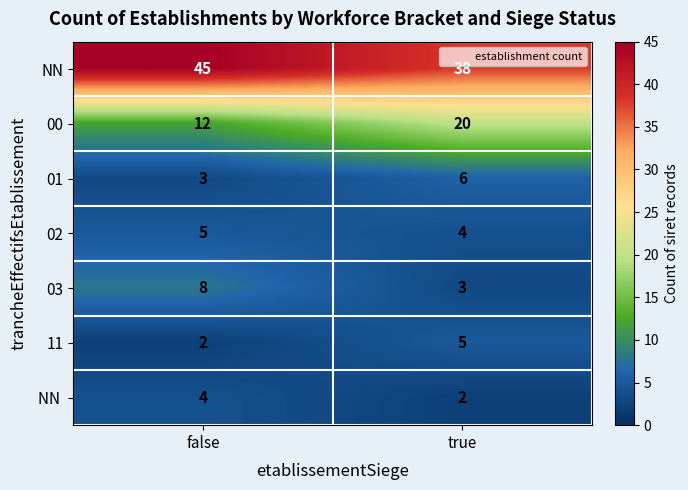

What is the sum of the 02 values at true and false?

9